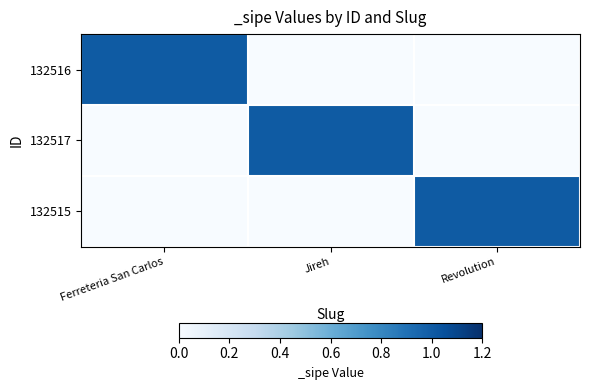

Reading left to right, what are all the values shown in this chart?

132516: Ferreteria San Carlos=1	Jireh=0	Revolution=0
132517: Ferreteria San Carlos=0	Jireh=1	Revolution=0
132515: Ferreteria San Carlos=0	Jireh=0	Revolution=1